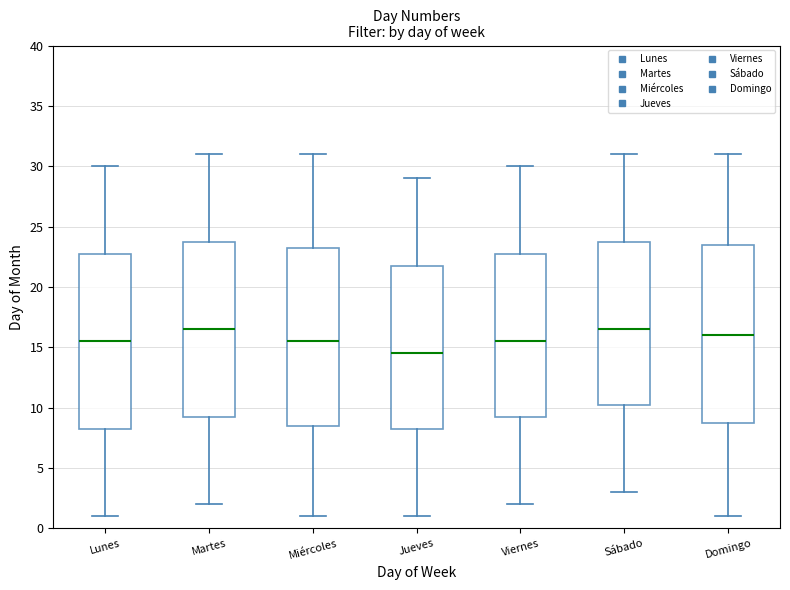

Where does the median line of the box for Martes sit on the y-axis? The values are not printed on the chart, so give them approximately, as read against the axis.

16.5